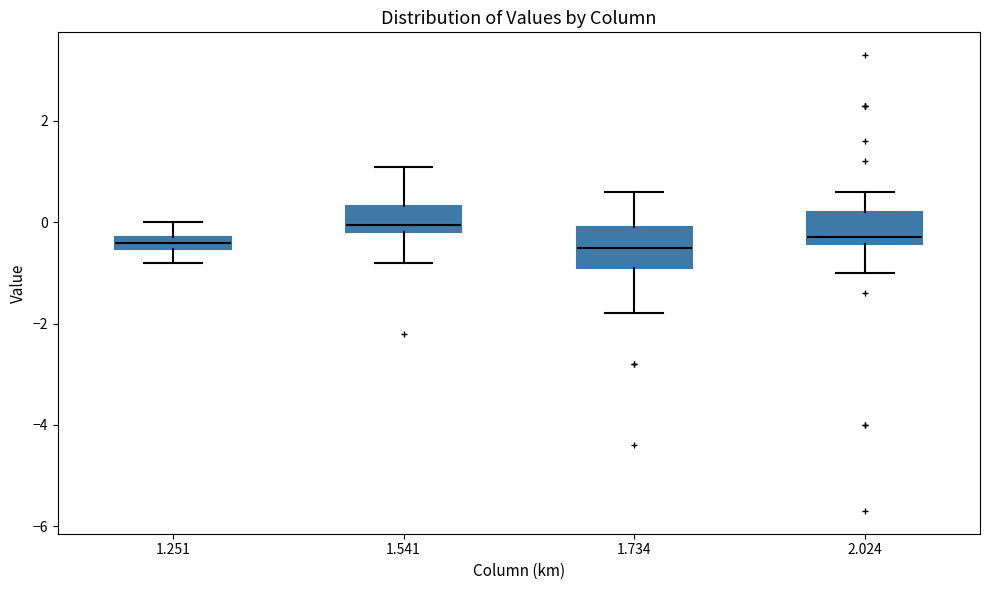

Where does the lower whisker of the box at x = 1.734 end on the y-axis? The values are not printed on the chart, so give them approximately, as read against the axis.

-1.8